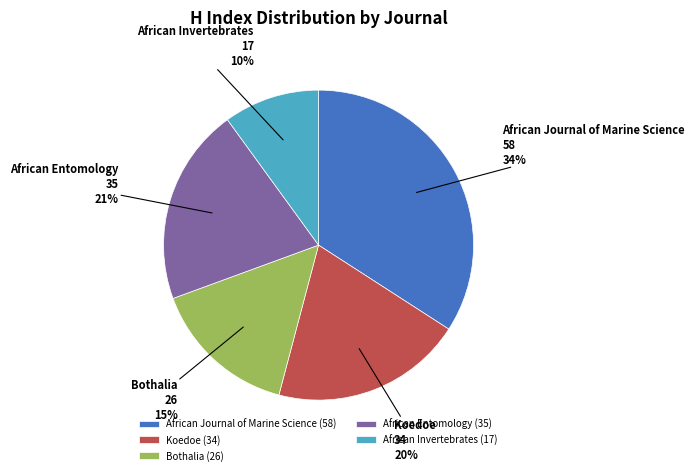

Which has a higher value, Koedoe or African Journal of Marine Science?

African Journal of Marine Science